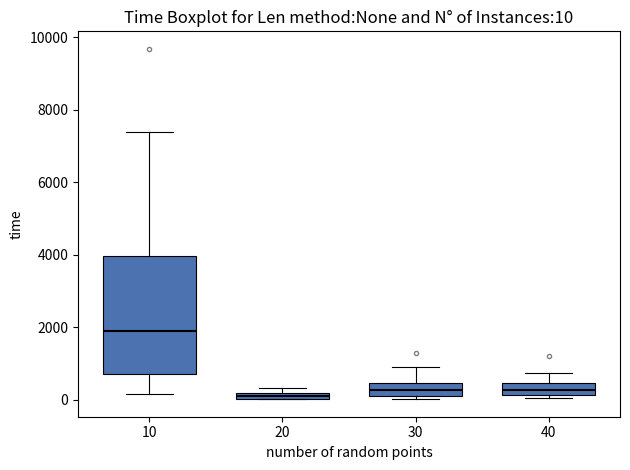

Which box is the tallest, from its lower edge to its upper edge?

10